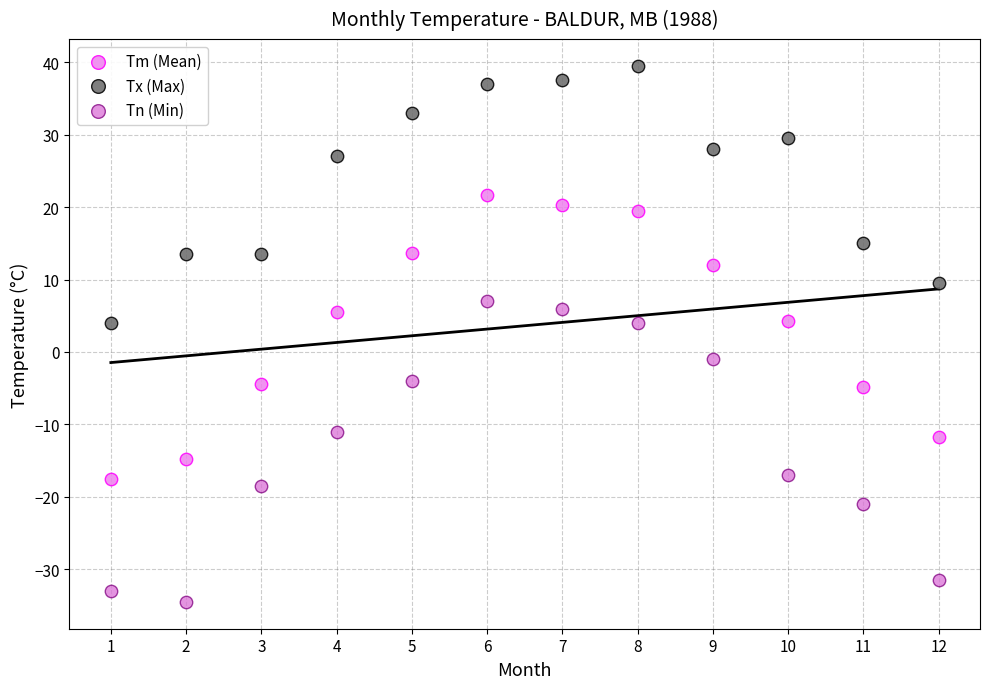

Which series contains the lowest Y value?

Tn (Min)